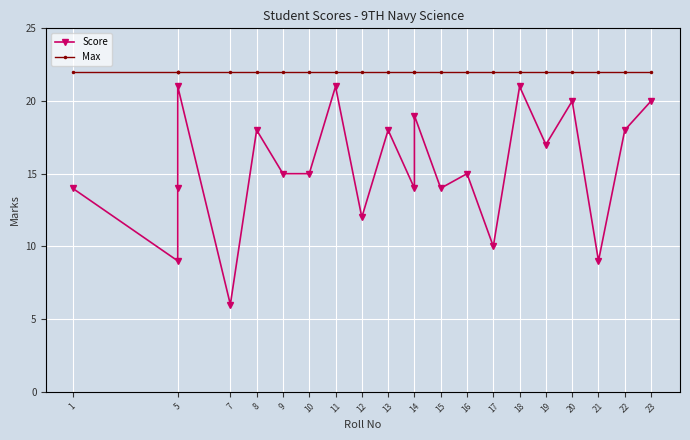

What is the sum of all Max values?

484